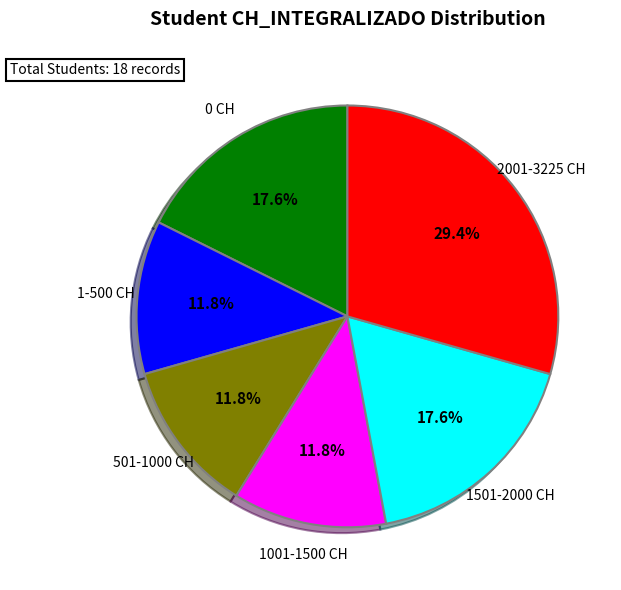

Does any single category account for the majority?

No